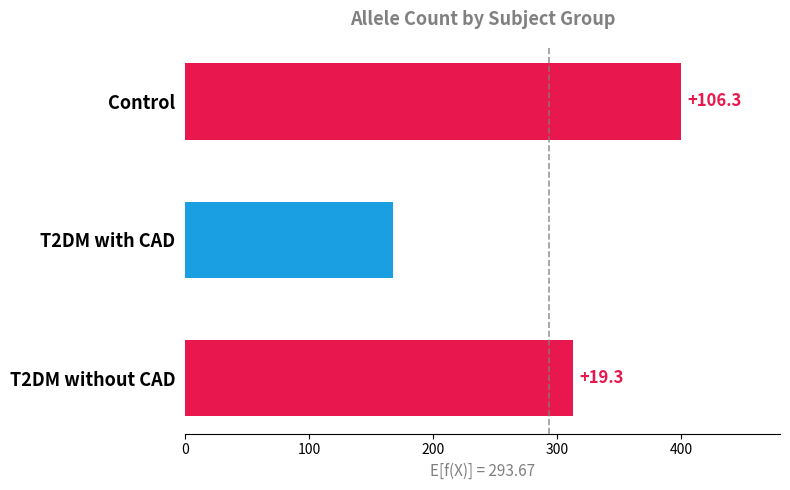

Are the bars horizontal?

Yes